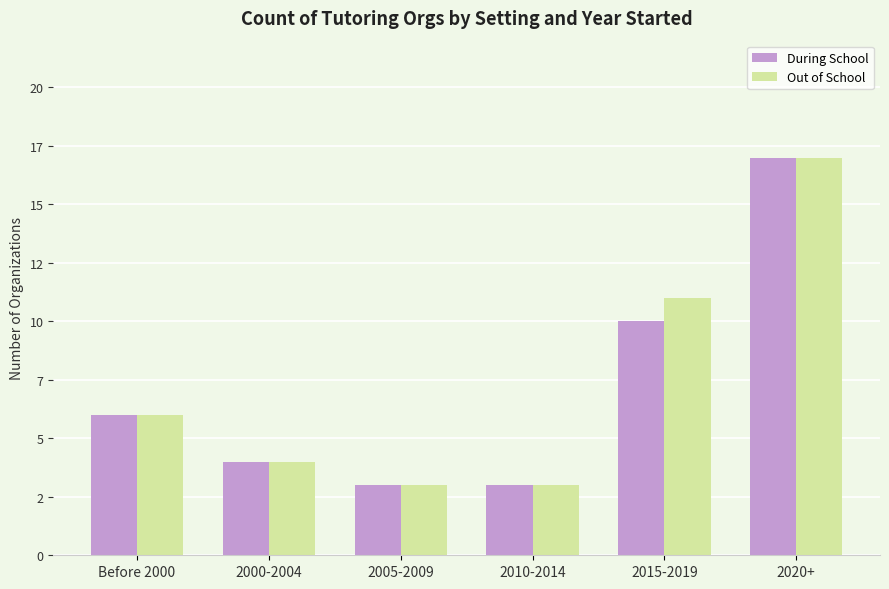

Which series changed the most between 2010-2014 and 2015-2019?

Out of School